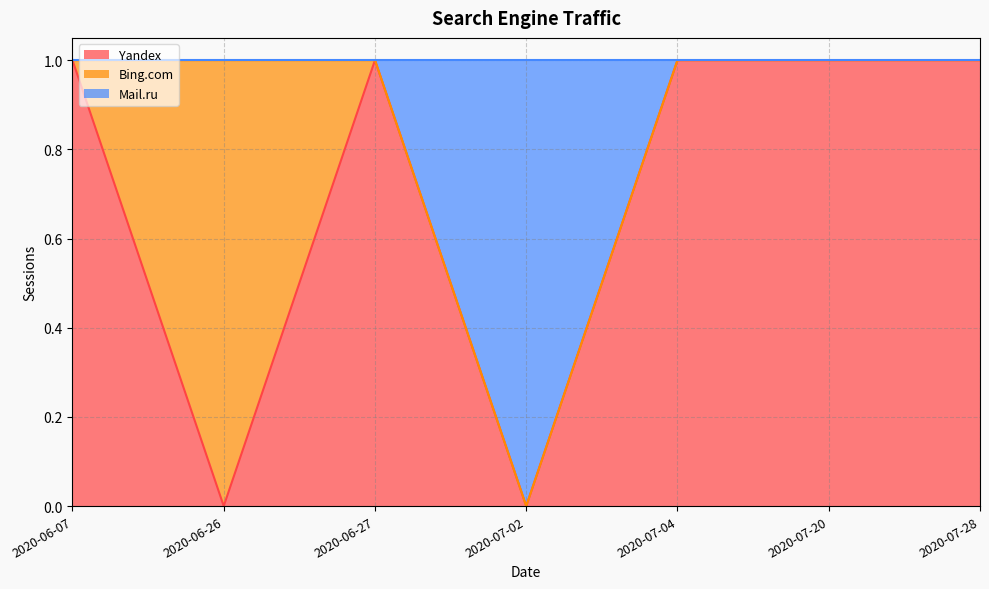

In Yandex, how many points are higher than both neighbors (excluding endpoints)?

1